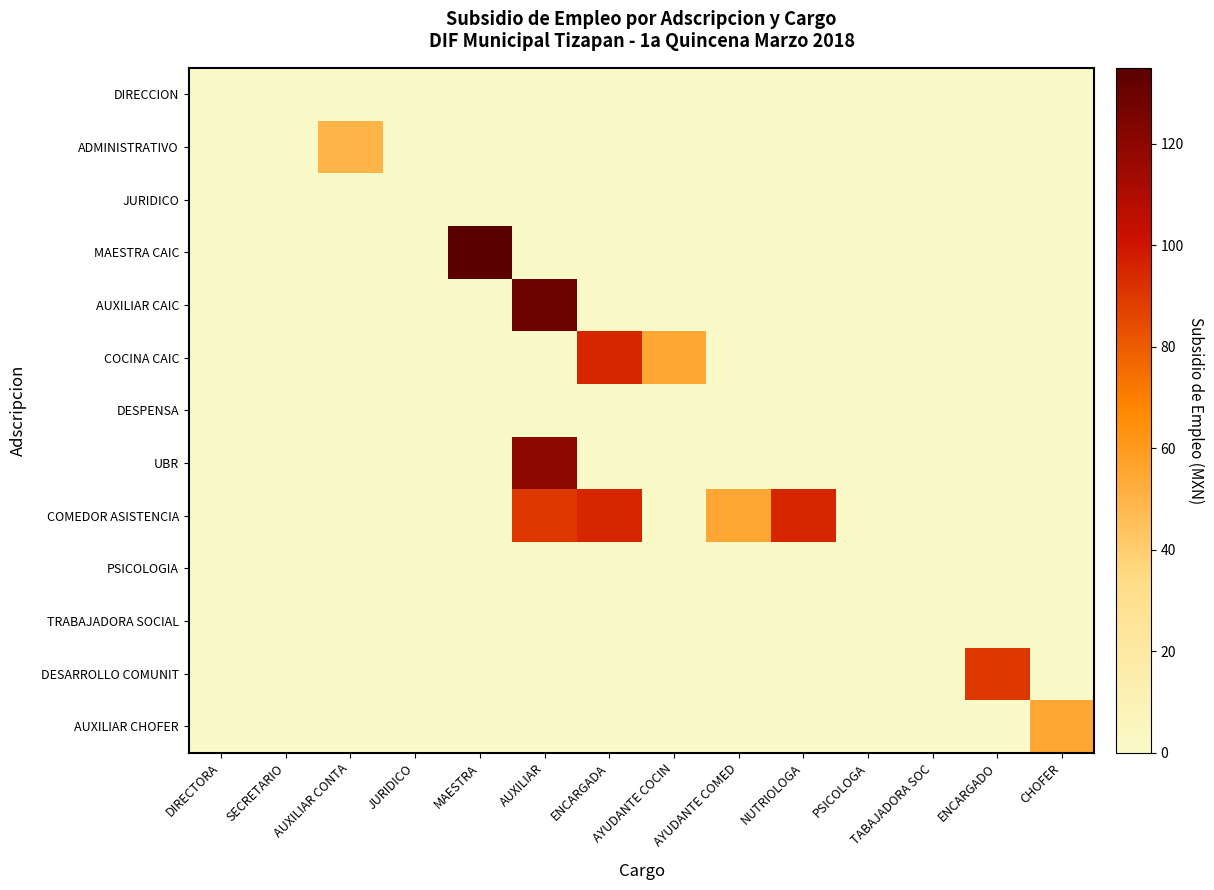

Reading left to right, what are all the values shown in this chart?

DIRECCION: DIRECTORA=0.0	SECRETARIO=0.0	AUXILIAR CONTA=0.0	JURIDICO=0.0	MAESTRA=0.0	AUXILIAR=0.0	ENCARGADA=0.0	AYUDANTE COCIN=0.0	AYUDANTE COMED=0.0	NUTRIOLOGA=0.0	PSICOLOGA=0.0	TABAJADORA SOC=0.0	ENCARGADO=0.0	CHOFER=0.0
ADMINISTRATIVO: DIRECTORA=0.0	SECRETARIO=0.0	AUXILIAR CONTA=50.0	JURIDICO=0.0	MAESTRA=0.0	AUXILIAR=0.0	ENCARGADA=0.0	AYUDANTE COCIN=0.0	AYUDANTE COMED=0.0	NUTRIOLOGA=0.0	PSICOLOGA=0.0	TABAJADORA SOC=0.0	ENCARGADO=0.0	CHOFER=0.0
JURIDICO: DIRECTORA=0.0	SECRETARIO=0.0	AUXILIAR CONTA=0.0	JURIDICO=0.0	MAESTRA=0.0	AUXILIAR=0.0	ENCARGADA=0.0	AYUDANTE COCIN=0.0	AYUDANTE COMED=0.0	NUTRIOLOGA=0.0	PSICOLOGA=0.0	TABAJADORA SOC=0.0	ENCARGADO=0.0	CHOFER=0.0
MAESTRA CAIC: DIRECTORA=0.0	SECRETARIO=0.0	AUXILIAR CONTA=0.0	JURIDICO=0.0	MAESTRA=135.0	AUXILIAR=0.0	ENCARGADA=0.0	AYUDANTE COCIN=0.0	AYUDANTE COMED=0.0	NUTRIOLOGA=0.0	PSICOLOGA=0.0	TABAJADORA SOC=0.0	ENCARGADO=0.0	CHOFER=0.0
AUXILIAR CAIC: DIRECTORA=0.0	SECRETARIO=0.0	AUXILIAR CONTA=0.0	JURIDICO=0.0	MAESTRA=0.0	AUXILIAR=130.0	ENCARGADA=0.0	AYUDANTE COCIN=0.0	AYUDANTE COMED=0.0	NUTRIOLOGA=0.0	PSICOLOGA=0.0	TABAJADORA SOC=0.0	ENCARGADO=0.0	CHOFER=0.0
COCINA CAIC: DIRECTORA=0.0	SECRETARIO=0.0	AUXILIAR CONTA=0.0	JURIDICO=0.0	MAESTRA=0.0	AUXILIAR=0.0	ENCARGADA=95.0	AYUDANTE COCIN=55.0	AYUDANTE COMED=0.0	NUTRIOLOGA=0.0	PSICOLOGA=0.0	TABAJADORA SOC=0.0	ENCARGADO=0.0	CHOFER=0.0
DESPENSA: DIRECTORA=0.0	SECRETARIO=0.0	AUXILIAR CONTA=0.0	JURIDICO=0.0	MAESTRA=0.0	AUXILIAR=0.0	ENCARGADA=0.0	AYUDANTE COCIN=0.0	AYUDANTE COMED=0.0	NUTRIOLOGA=0.0	PSICOLOGA=0.0	TABAJADORA SOC=0.0	ENCARGADO=0.0	CHOFER=0.0
UBR: DIRECTORA=0.0	SECRETARIO=0.0	AUXILIAR CONTA=0.0	JURIDICO=0.0	MAESTRA=0.0	AUXILIAR=120.0	ENCARGADA=0.0	AYUDANTE COCIN=0.0	AYUDANTE COMED=0.0	NUTRIOLOGA=0.0	PSICOLOGA=0.0	TABAJADORA SOC=0.0	ENCARGADO=0.0	CHOFER=0.0
COMEDOR ASISTENCIA: DIRECTORA=0.0	SECRETARIO=0.0	AUXILIAR CONTA=0.0	JURIDICO=0.0	MAESTRA=0.0	AUXILIAR=90.0	ENCARGADA=95.0	AYUDANTE COCIN=0.0	AYUDANTE COMED=55.0	NUTRIOLOGA=95.0	PSICOLOGA=0.0	TABAJADORA SOC=0.0	ENCARGADO=0.0	CHOFER=0.0
PSICOLOGIA: DIRECTORA=0.0	SECRETARIO=0.0	AUXILIAR CONTA=0.0	JURIDICO=0.0	MAESTRA=0.0	AUXILIAR=0.0	ENCARGADA=0.0	AYUDANTE COCIN=0.0	AYUDANTE COMED=0.0	NUTRIOLOGA=0.0	PSICOLOGA=0.0	TABAJADORA SOC=0.0	ENCARGADO=0.0	CHOFER=0.0
TRABAJADORA SOCIAL: DIRECTORA=0.0	SECRETARIO=0.0	AUXILIAR CONTA=0.0	JURIDICO=0.0	MAESTRA=0.0	AUXILIAR=0.0	ENCARGADA=0.0	AYUDANTE COCIN=0.0	AYUDANTE COMED=0.0	NUTRIOLOGA=0.0	PSICOLOGA=0.0	TABAJADORA SOC=0.0	ENCARGADO=0.0	CHOFER=0.0
DESARROLLO COMUNIT: DIRECTORA=0.0	SECRETARIO=0.0	AUXILIAR CONTA=0.0	JURIDICO=0.0	MAESTRA=0.0	AUXILIAR=0.0	ENCARGADA=0.0	AYUDANTE COCIN=0.0	AYUDANTE COMED=0.0	NUTRIOLOGA=0.0	PSICOLOGA=0.0	TABAJADORA SOC=0.0	ENCARGADO=90.0	CHOFER=0.0
AUXILIAR CHOFER: DIRECTORA=0.0	SECRETARIO=0.0	AUXILIAR CONTA=0.0	JURIDICO=0.0	MAESTRA=0.0	AUXILIAR=0.0	ENCARGADA=0.0	AYUDANTE COCIN=0.0	AYUDANTE COMED=0.0	NUTRIOLOGA=0.0	PSICOLOGA=0.0	TABAJADORA SOC=0.0	ENCARGADO=0.0	CHOFER=55.0